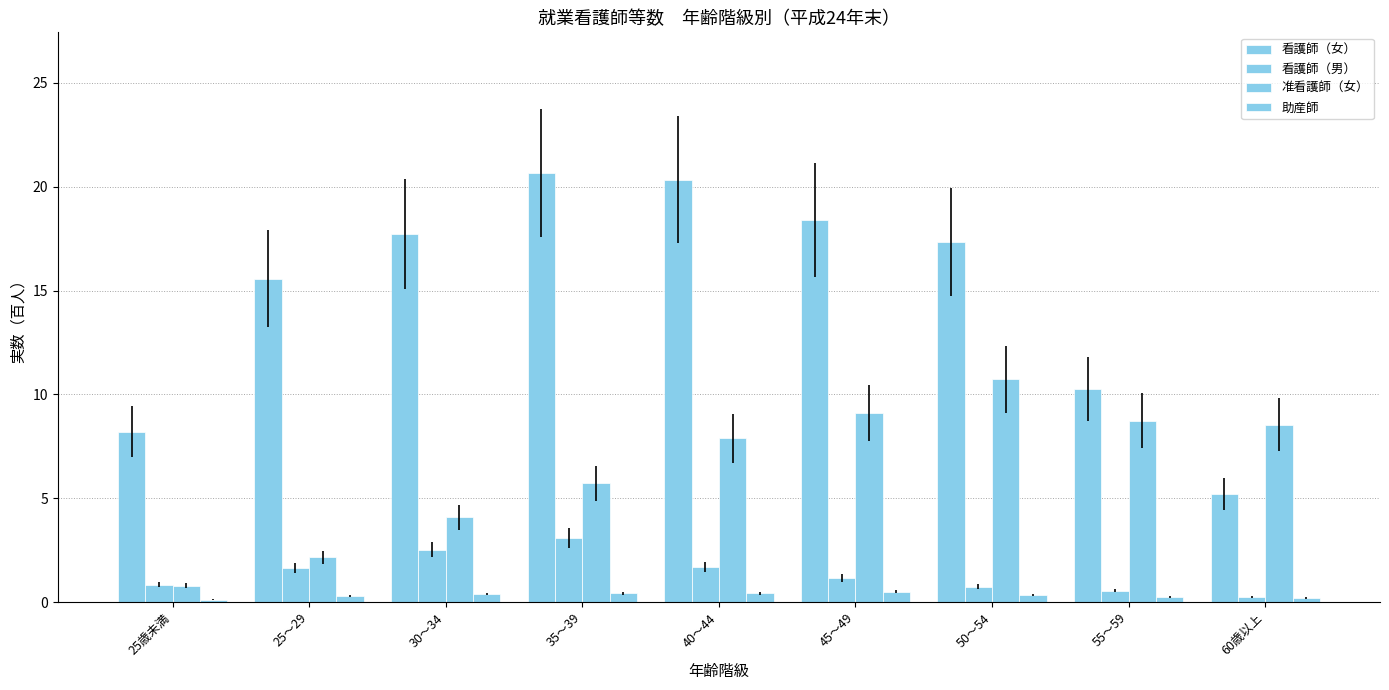

Which label corresponds to the smallest value in the chart?

25歳未満